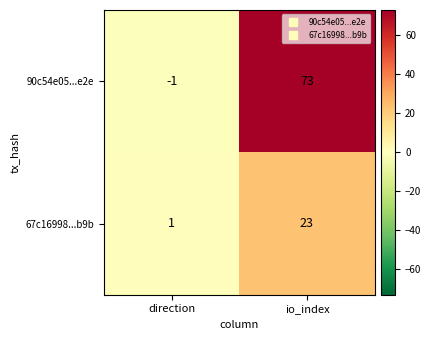

Reading left to right, extract all data points from this chart.

90c54e05...e2e: direction=-1	io_index=73
67c16998...b9b: direction=1	io_index=23